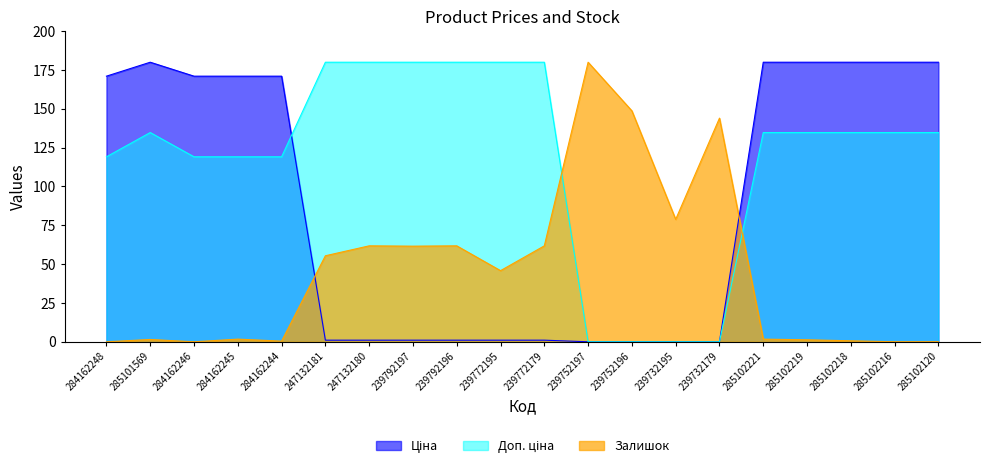

At which label does Ціна first exceed 171?

284162248